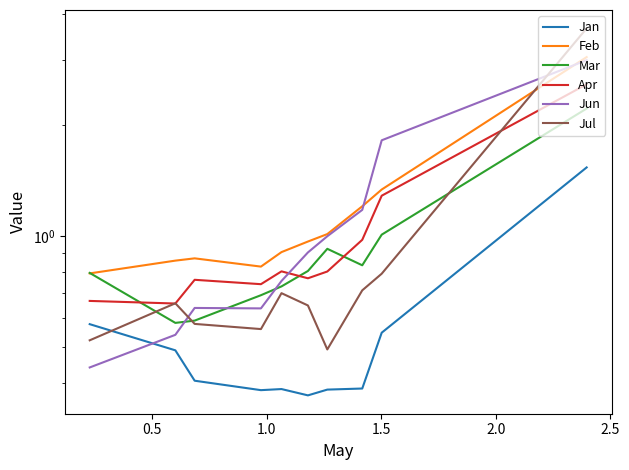

Is it true that Jan equals 0.2 at 2.0?

False